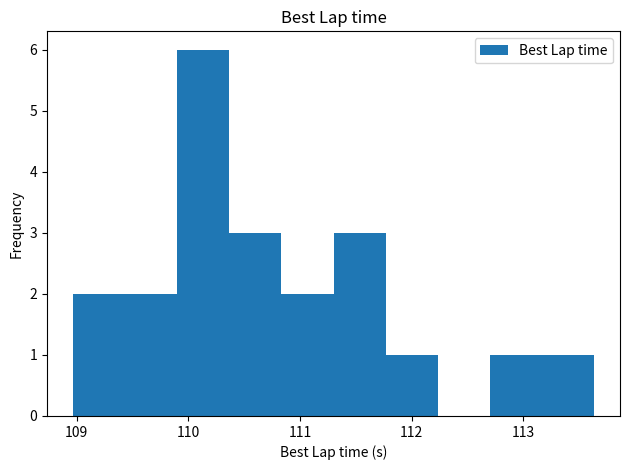

Reading left to right, list every bar in this chart as the range it spans on the x-axis followed by its height. Neither the bar edges nor the heights are printed on the chart, so give them approximately, as read against the axes.

109.0 to 109.4: 2
109.4 to 109.9: 2
109.9 to 110.4: 6
110.4 to 110.8: 3
110.8 to 111.3: 2
111.3 to 111.8: 3
111.8 to 112.2: 1
112.2 to 112.7: 0
112.7 to 113.2: 1
113.2 to 113.6: 1